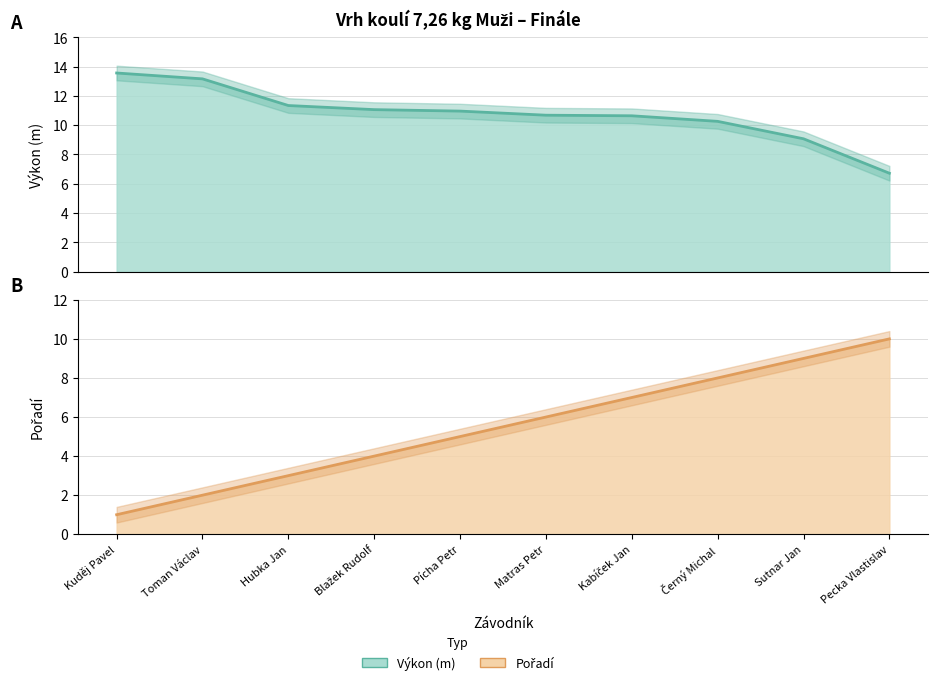

Reading right to left, transcribe all the data shown in this chart.

Výkon (line): 6.7	9.1	10.3	10.6	10.7	11.0	11.1	11.3	13.2	13.6
Pořadí (line): 10.0	9.0	8.0	7.0	6.0	5.0	4.0	3.0	2.0	1.0